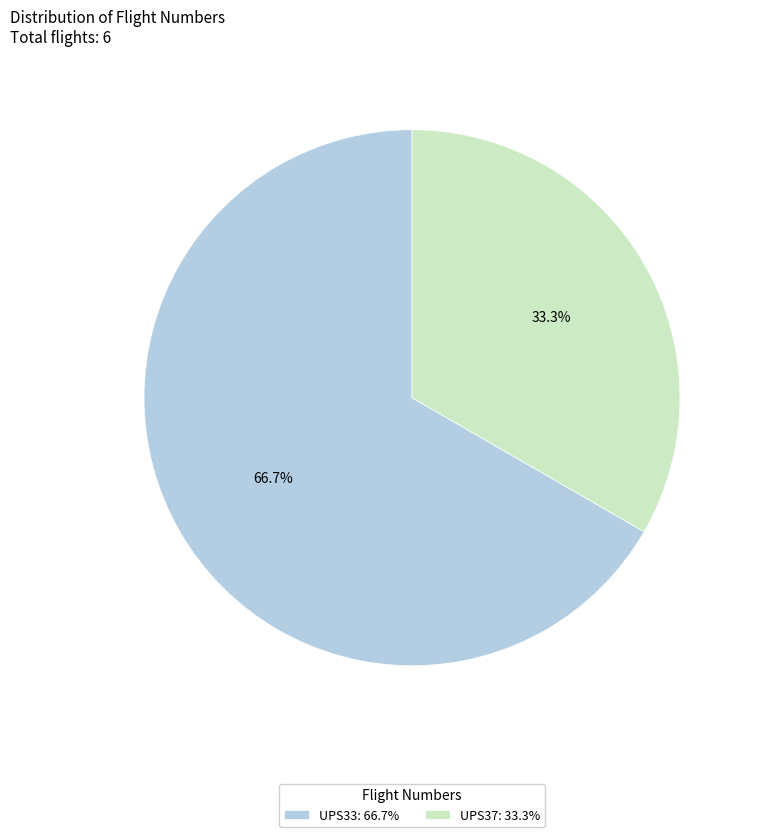

Between UPS33 and UPS37, which is larger?

UPS33